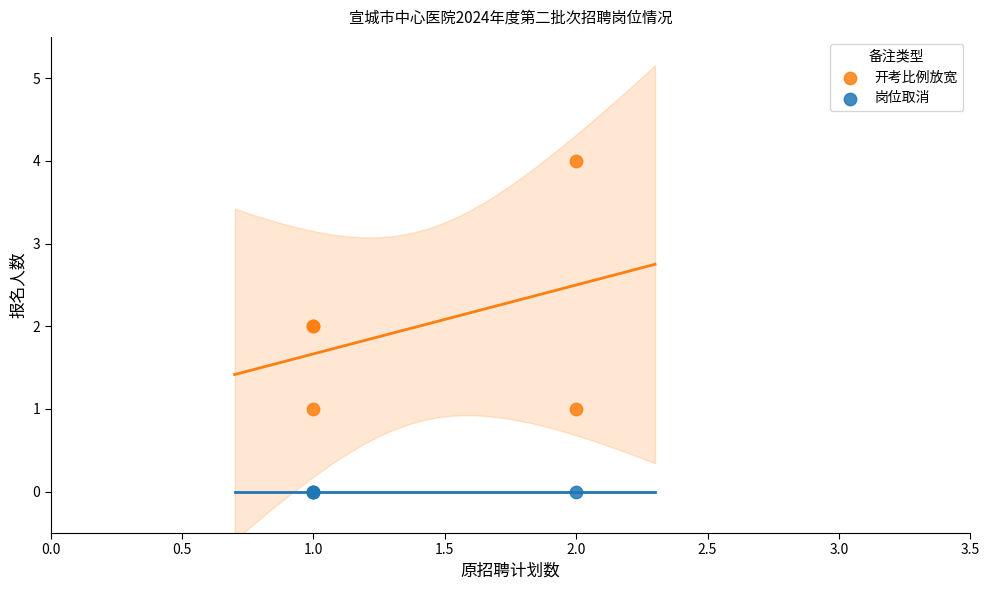

Which series reaches the minimum Y coordinate?

岗位取消